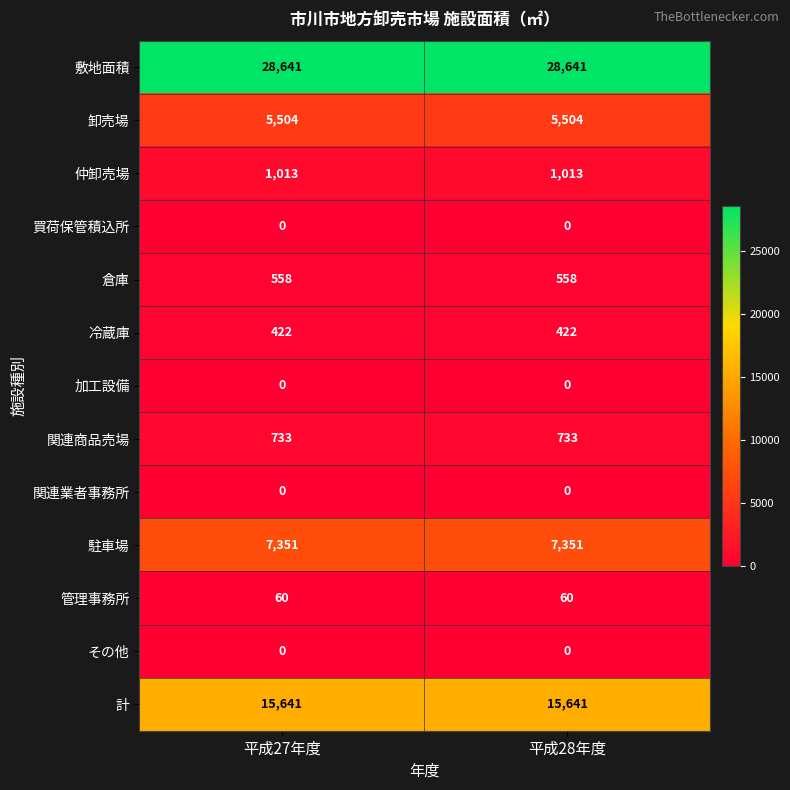

The value of 卸売場 at 平成27年度 is 7981. True or false?

False